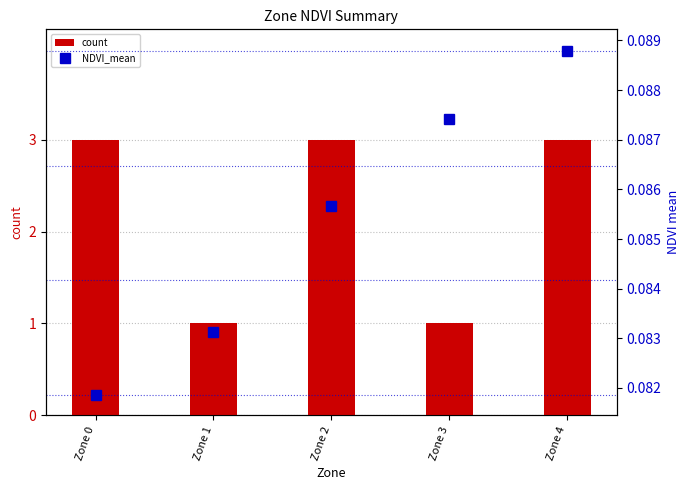

Count the count values in the range 1 to 3.

5